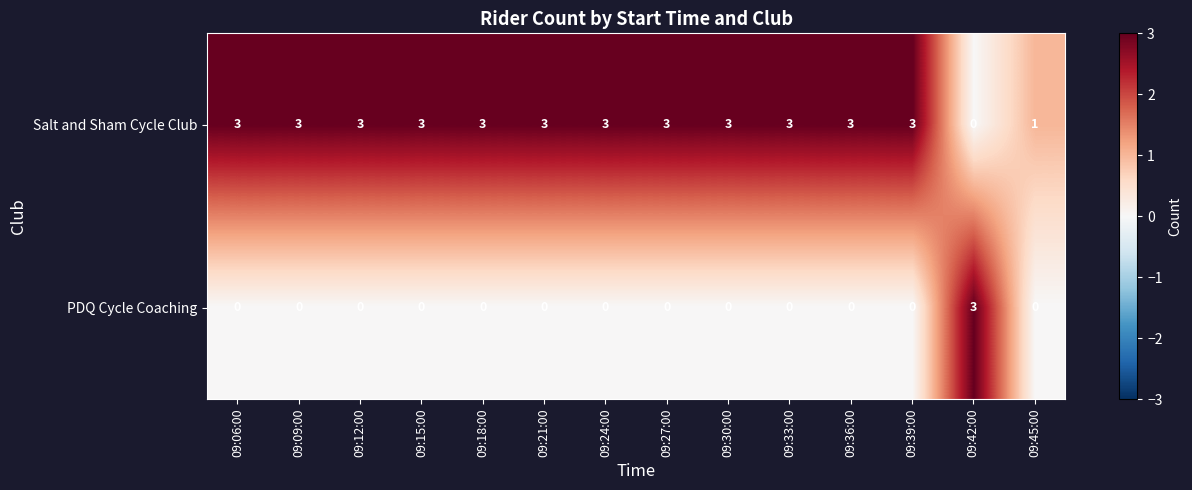

Rank the series by their average value, from lowest to highest.

PDQ Cycle Coaching, Salt and Sham Cycle Club